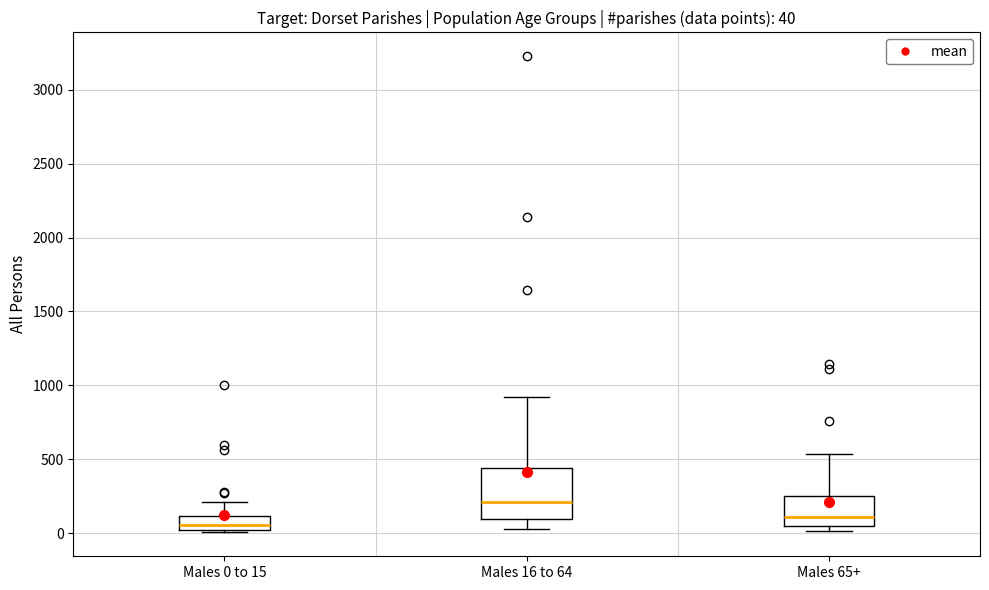

Which box has the lowest median line?

Males 0 to 15